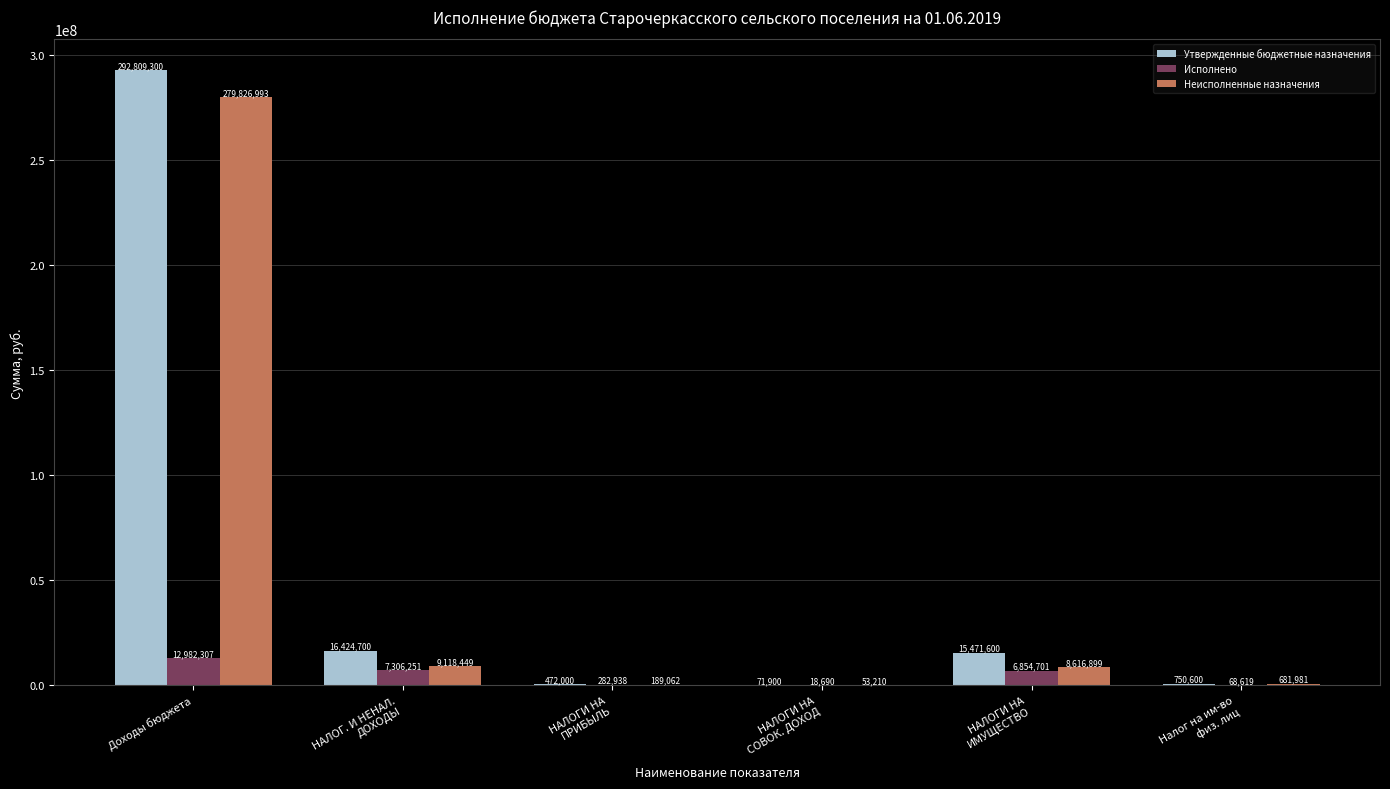

Where does the Исполнено series first go above 6854701?

Доходы бюджета